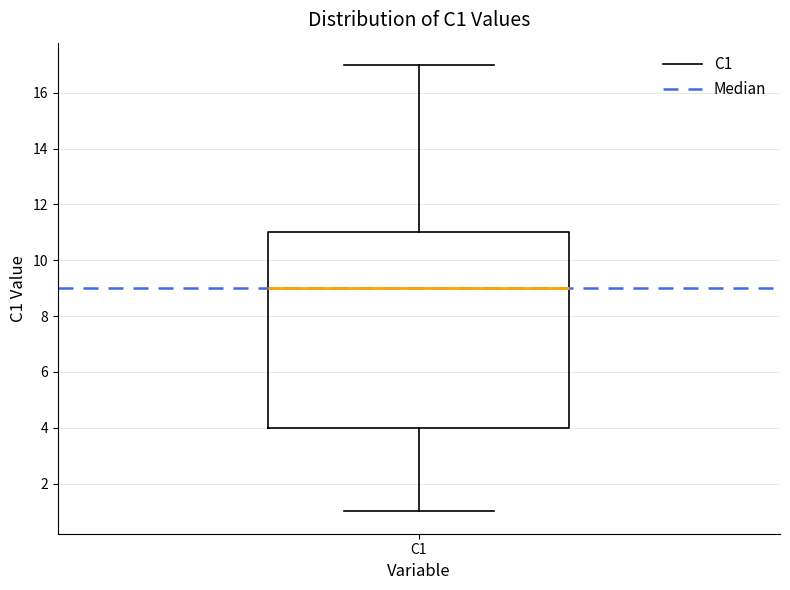

Transcribe this box plot: give where the median line is, the range the box spans, and where the two whiskers end, as read against the y-axis. The values are not printed on the chart, so give them approximately, as read against the axis.

median 9, box 4 to 11, whiskers 1 to 17